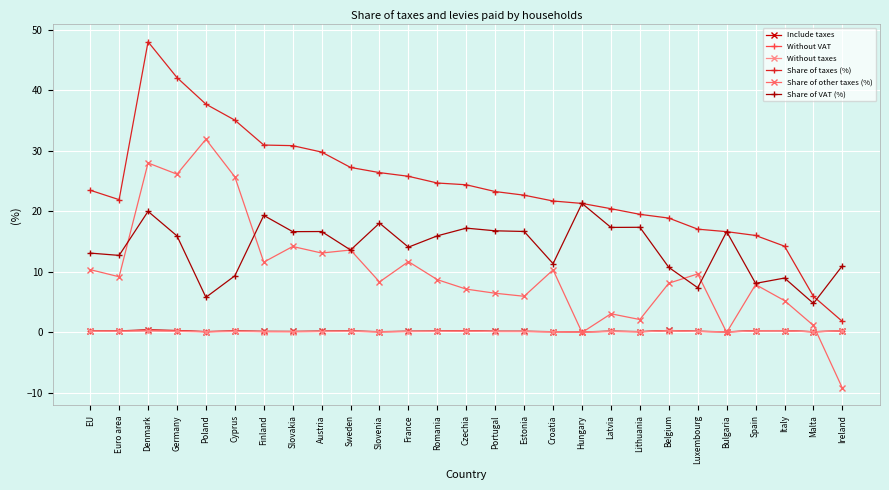

What position from the left is Sweden?

10